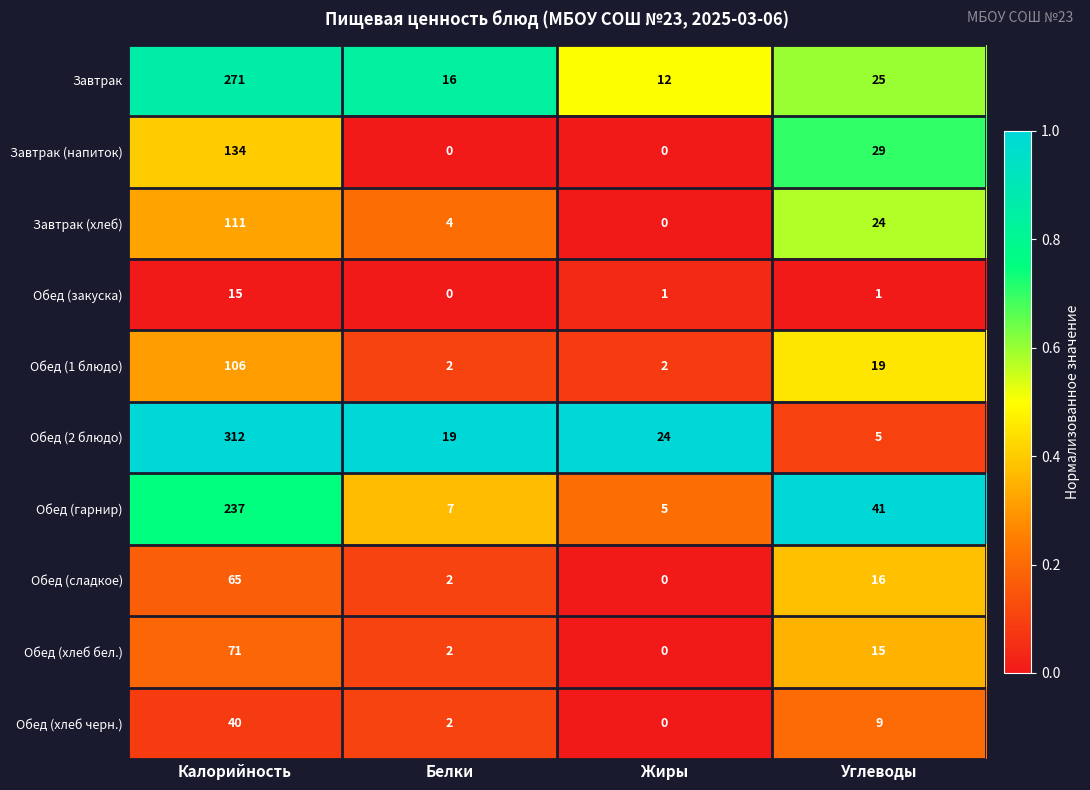

True or false: Обед (хлеб бел.) has a value of 71 at Калорийность.

True